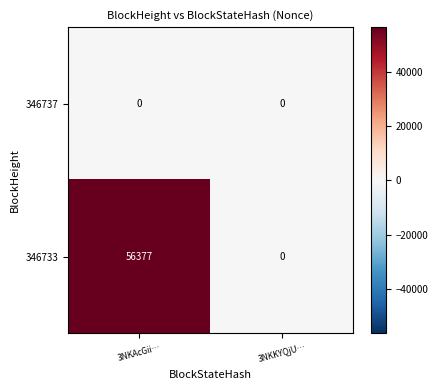

List the series in order of their overall mean, lowest first.

346737, 346733